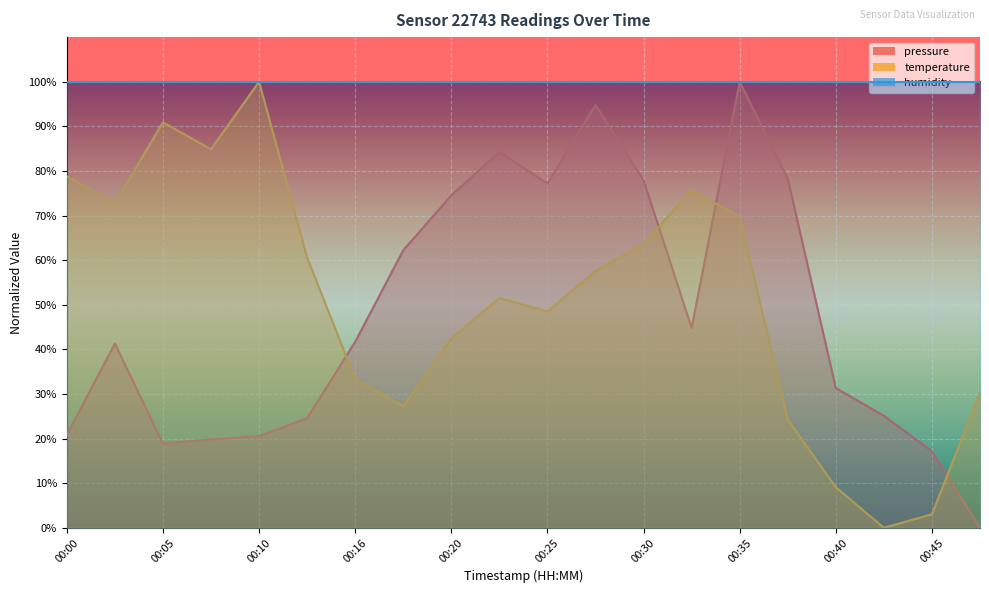

At which label does pressure reach its peak?

00:35